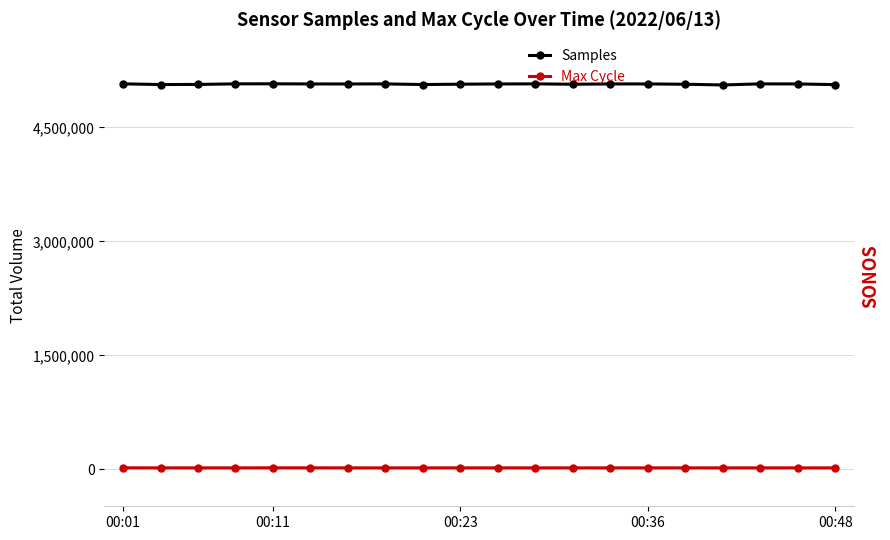

List the series in order of their peak value, highest first.

Samples, Max Cycle